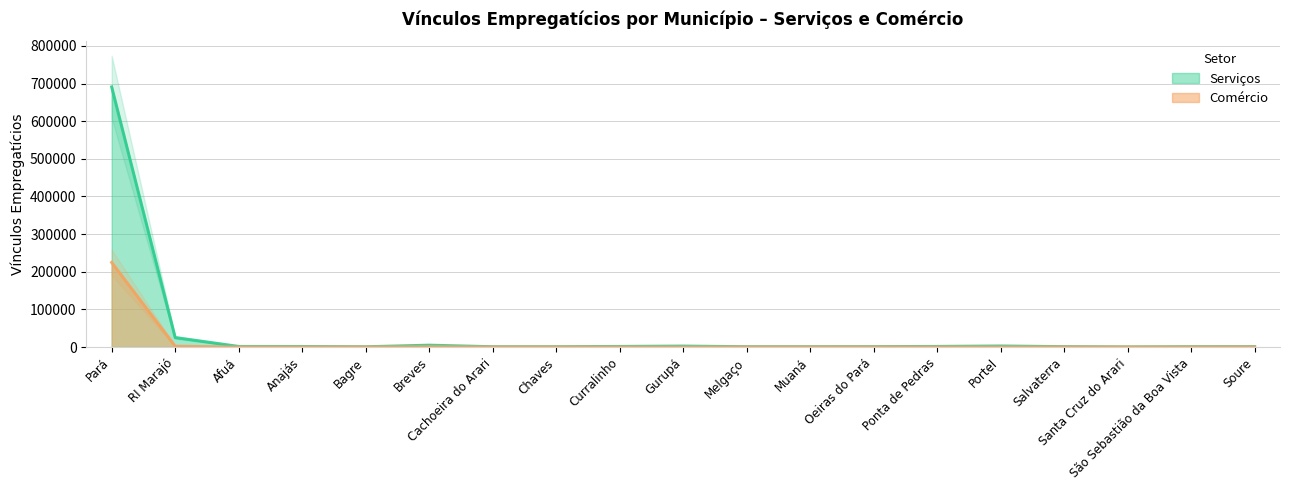

What are all the series names shown in the legend?

Serviços, Comércio